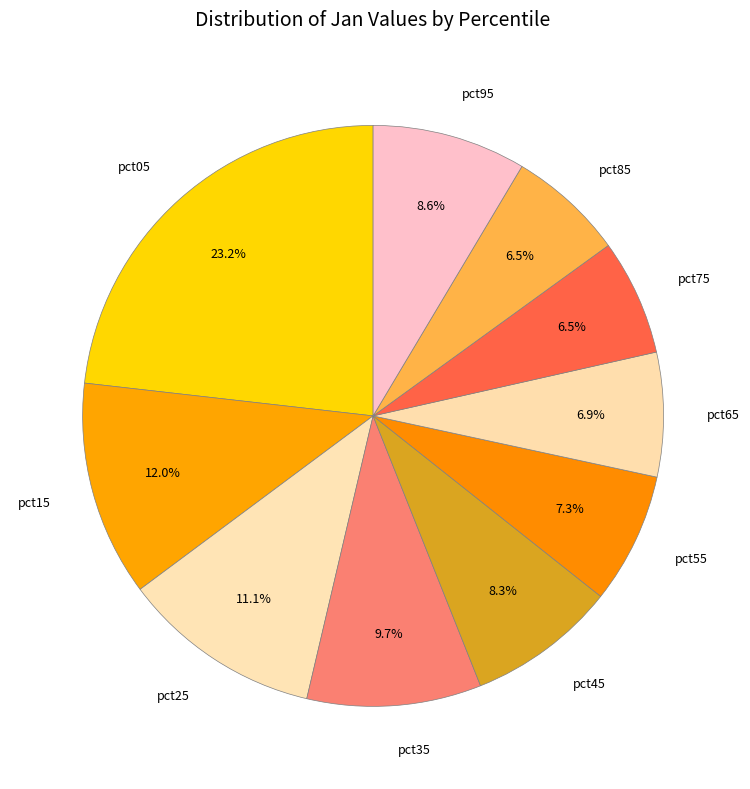

Is there any slice that represents more than half of the pie?

No